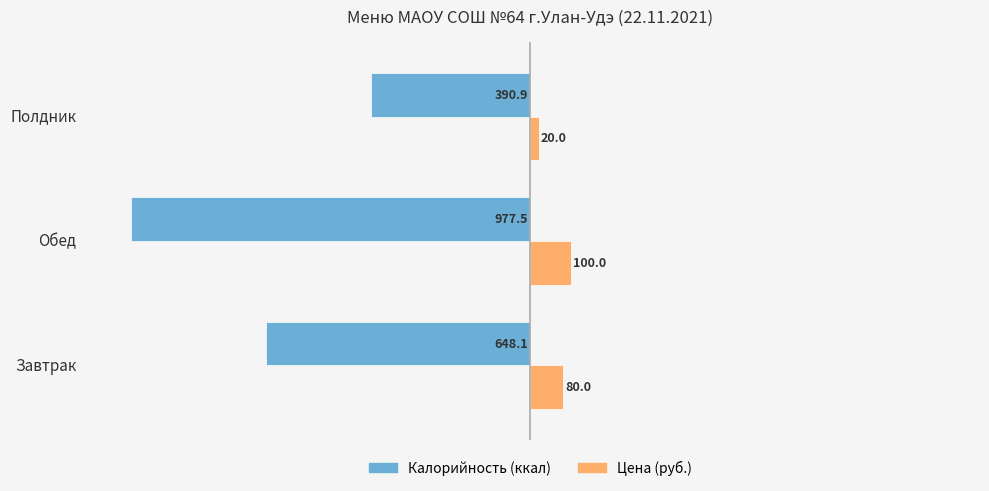

What is the difference between the highest and lowest values at Полдник?

410.9